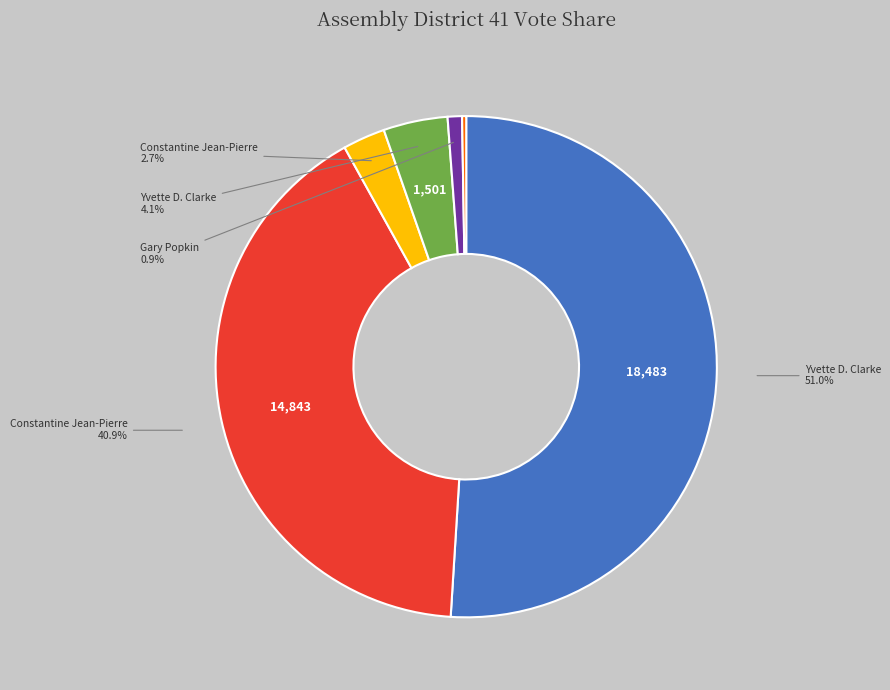

Is there any slice that represents more than half of the pie?

Yes